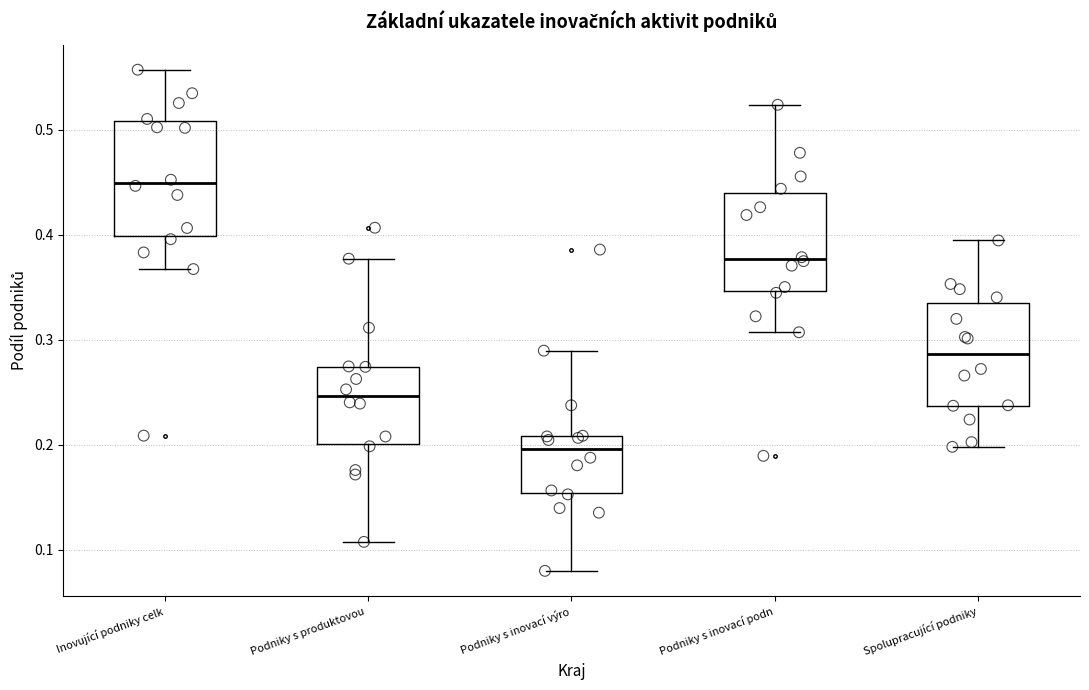

Which box has the highest median line?

Inovující podniky celk